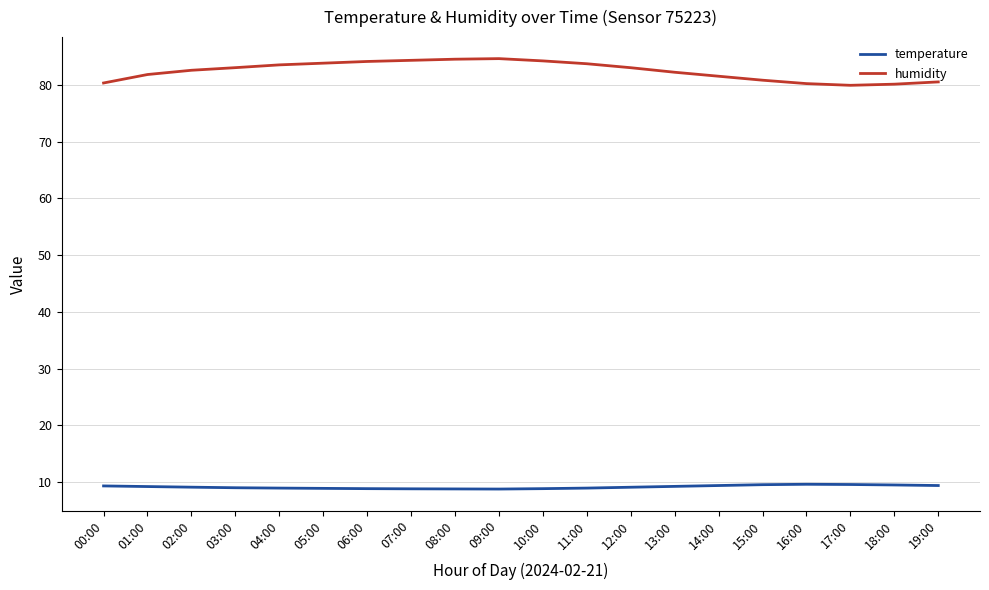

Does the chart display data point markers on the line(s)?

No